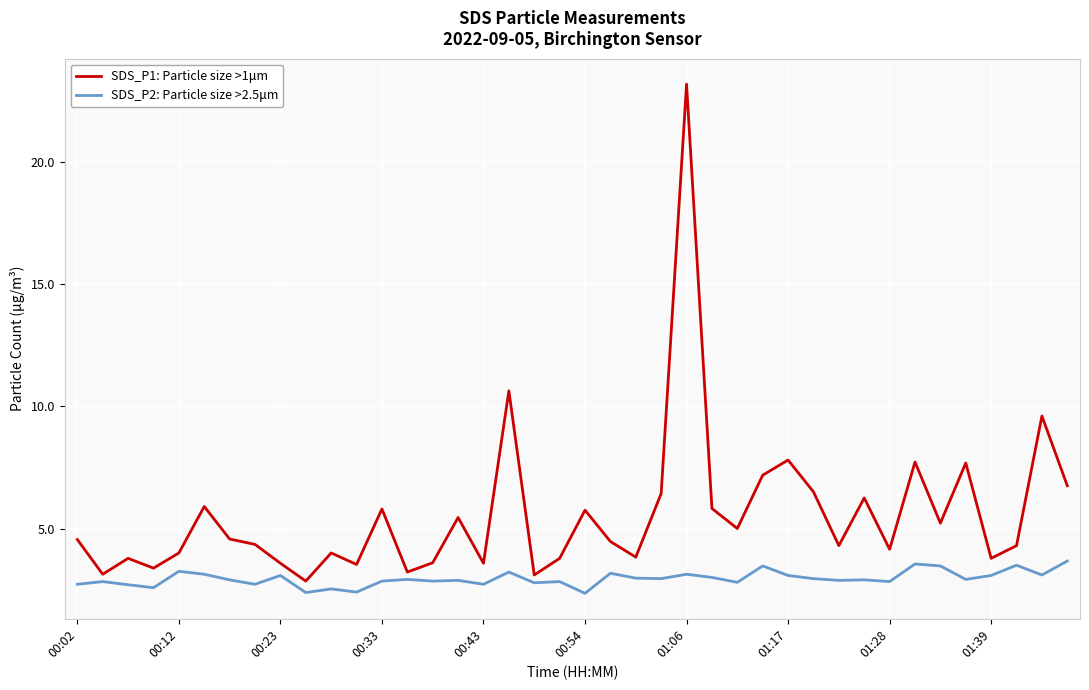

List the series in order of their peak value, lowest first.

SDS_P2: Particle size >2.5μm, SDS_P1: Particle size >1μm